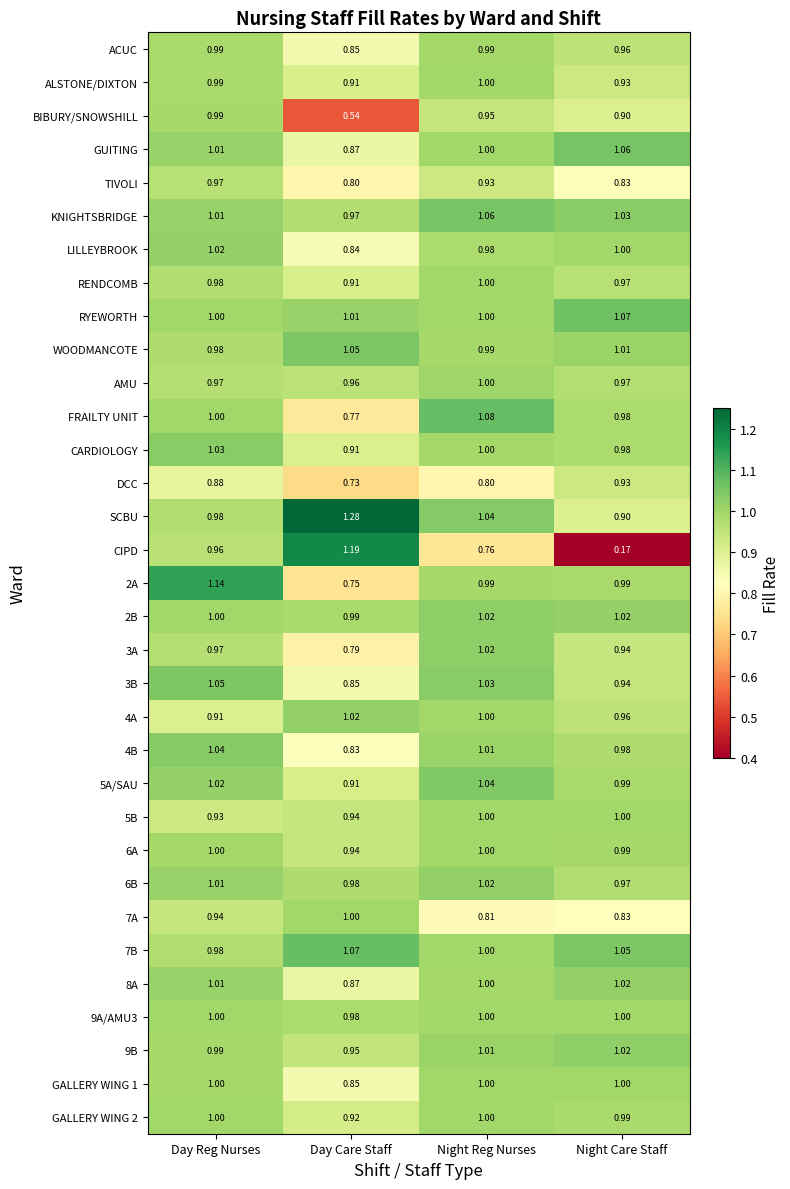

Where is DCC nearest to the value 0?

Day Care Staff